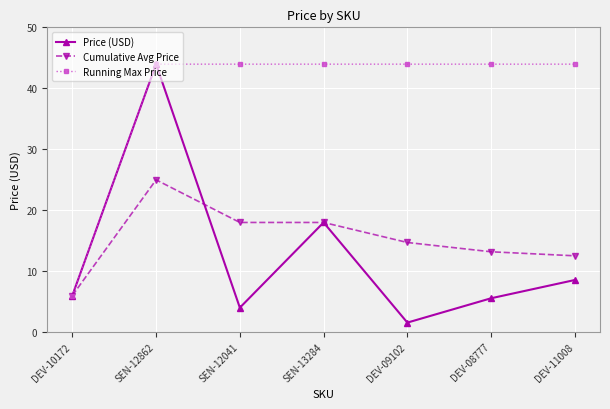

What is the difference between the Cumulative Avg Price values at DEV-09102 and SEN-12041?

3.3